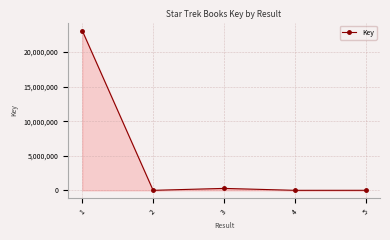

True or false: there are more than 0 points higher than both neighbors.

True